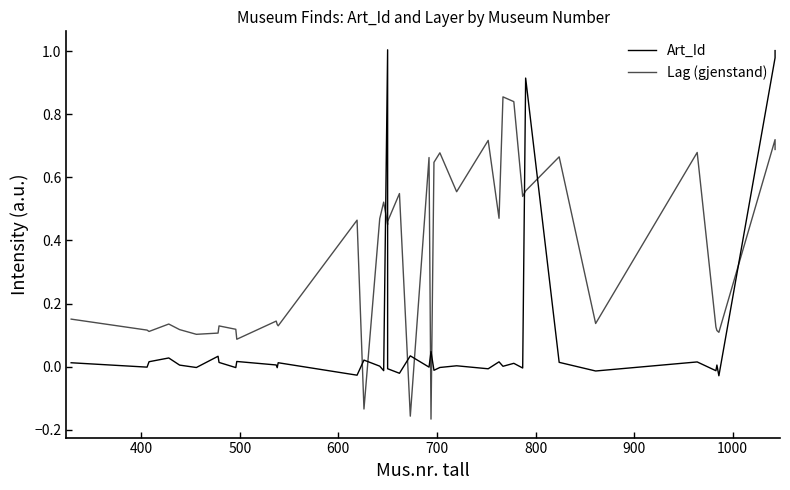

How many positive values does the Art_Id series have?

24